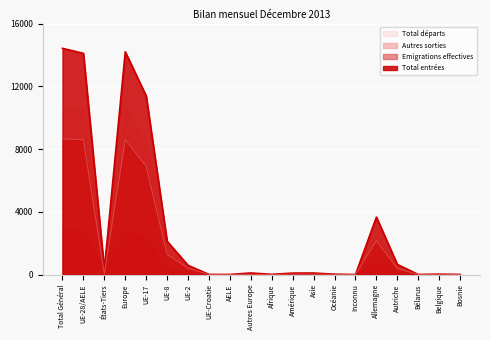

What are all the series names shown in the legend?

Total départs, Autres sorties, Emigrations effectives, Total entrées